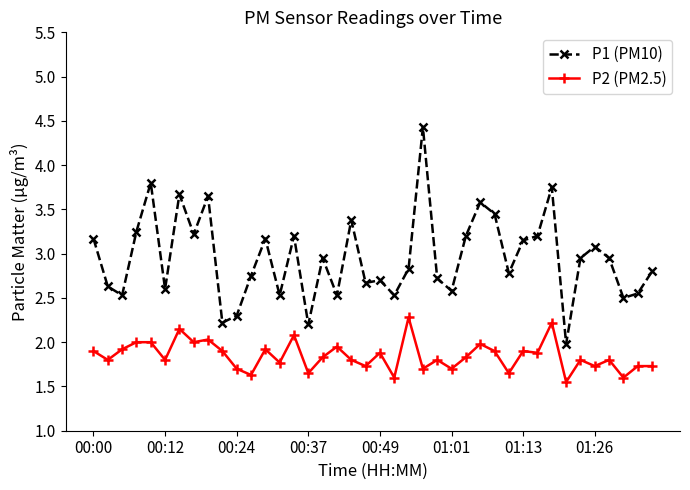

Which series has the largest total across all categories?

P1 (PM10)